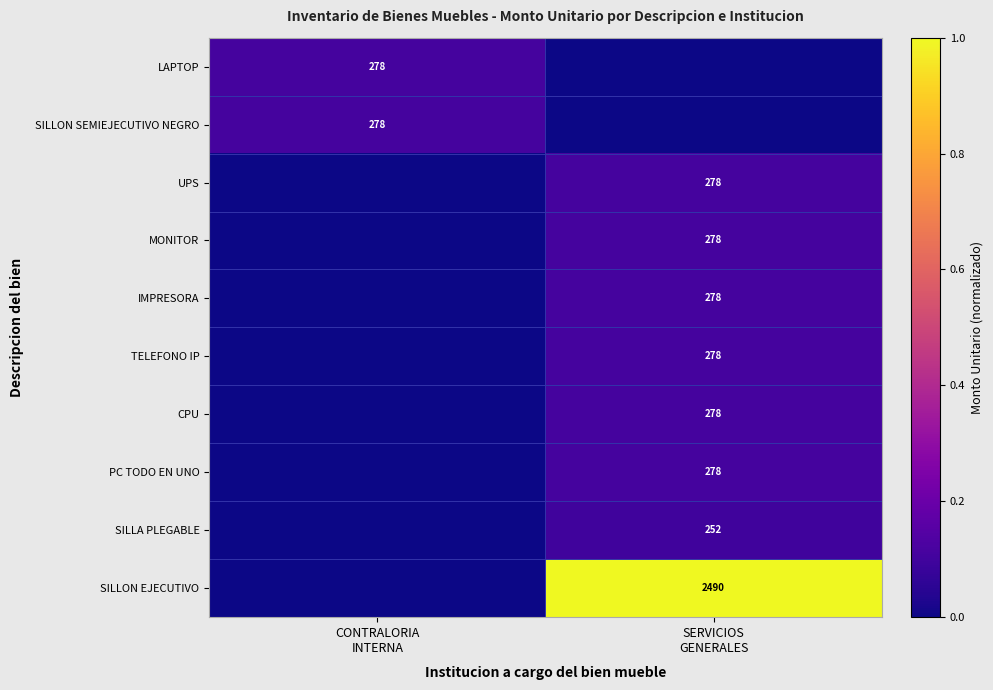

List the series in order of their peak value, lowest first.

SILLA PLEGABLE, LAPTOP, SILLON SEMIEJECUTIVO NEGRO, UPS, MONITOR, IMPRESORA, TELEFONO IP, CPU, PC TODO EN UNO, SILLON EJECUTIVO